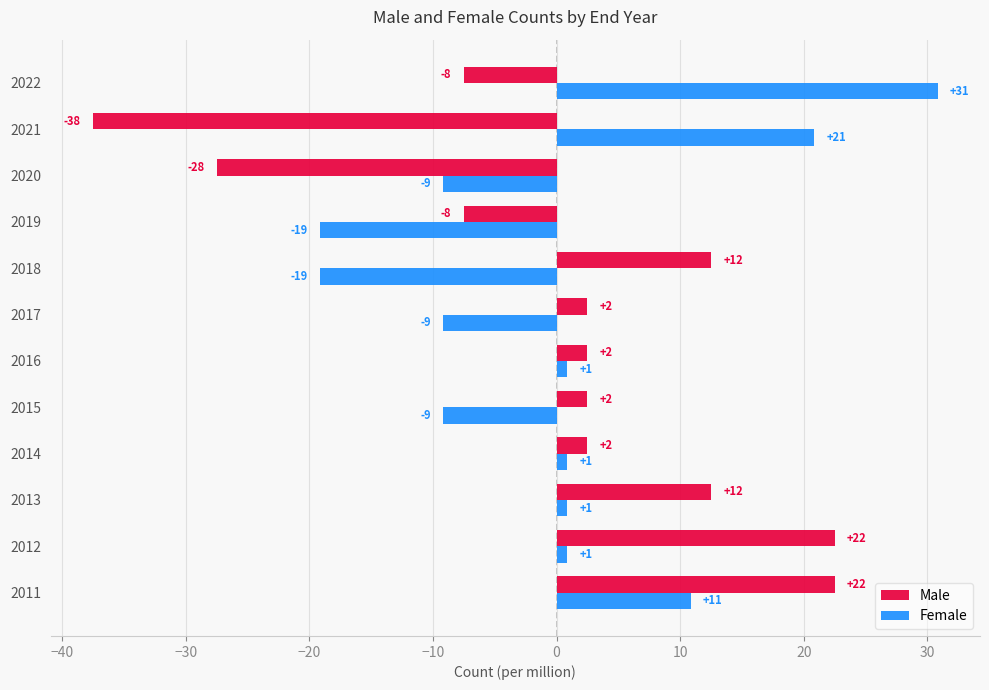

What is the value of the Female bar at the 5th from the left?

-9.2